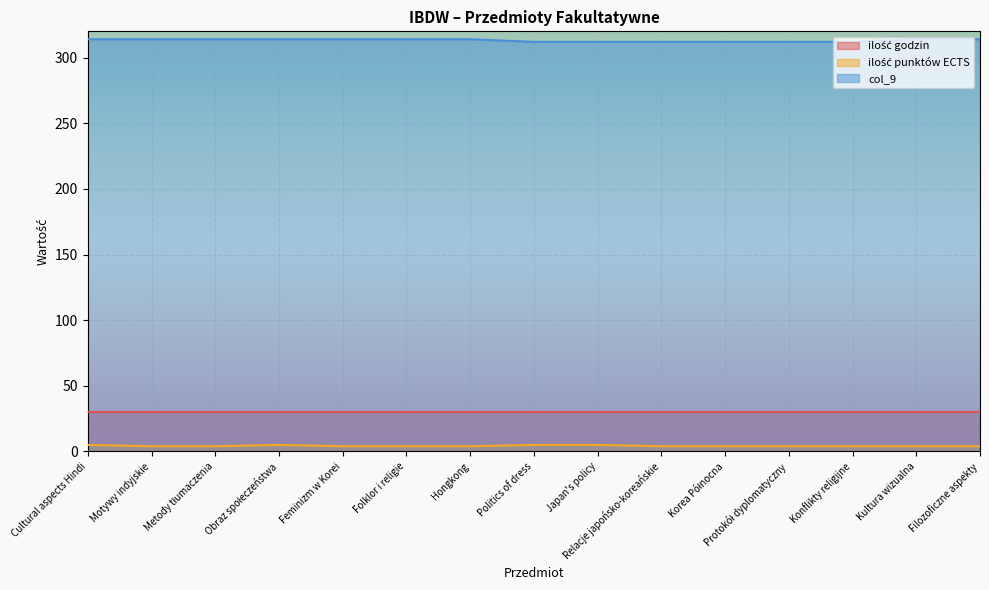

What is the average value of the col_9 series?

313